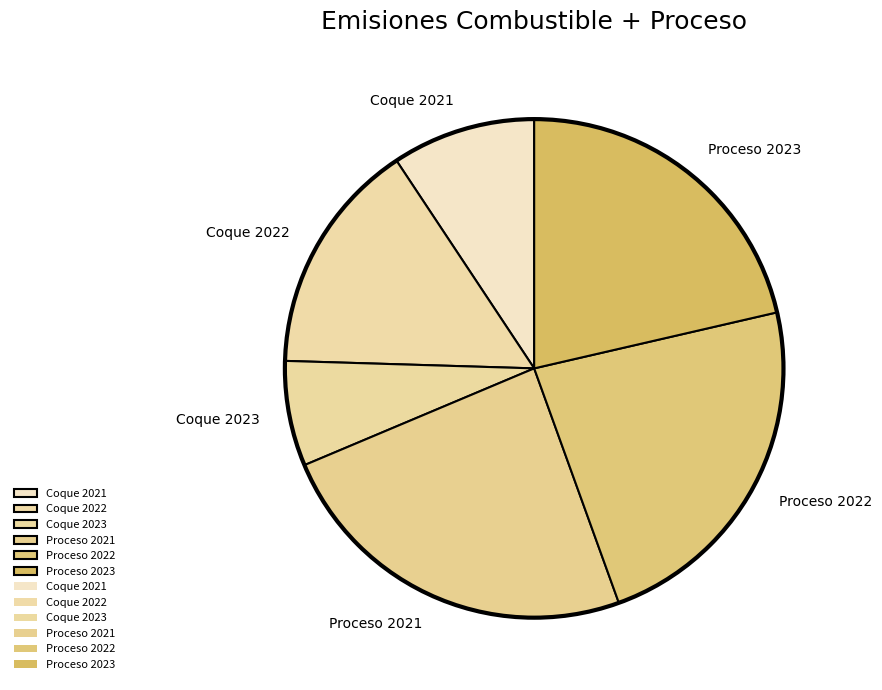

Which slice is the smallest?

Coque 2023